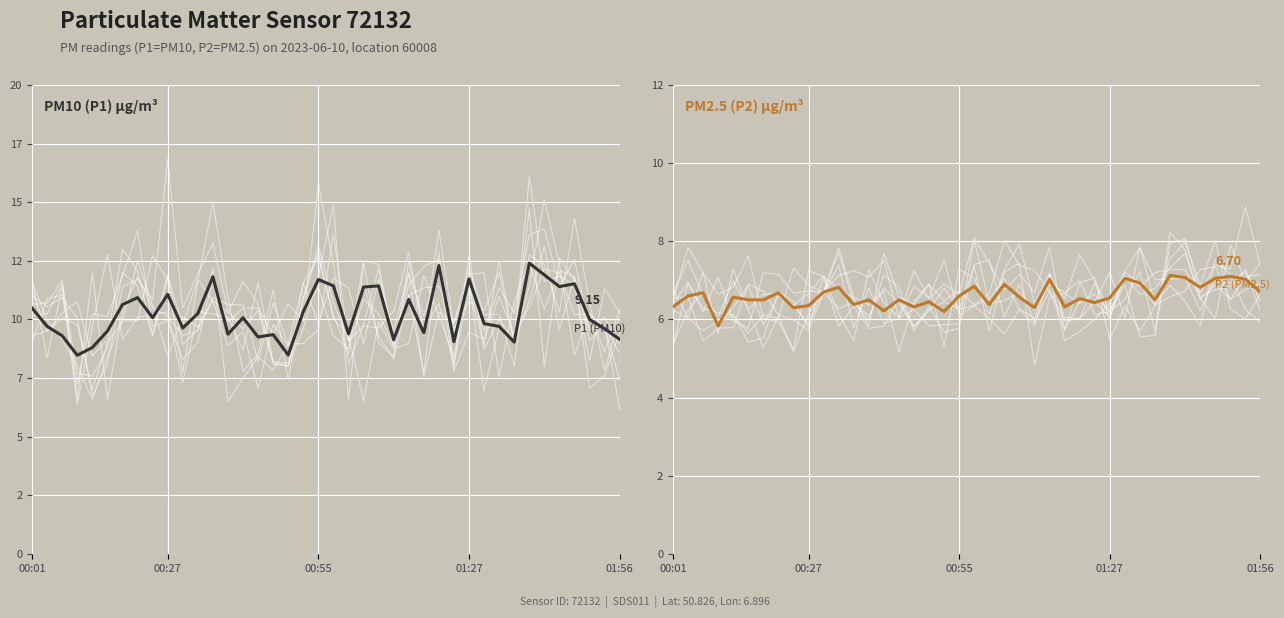

True or false: P2 and P1 intersect in this chart.

False